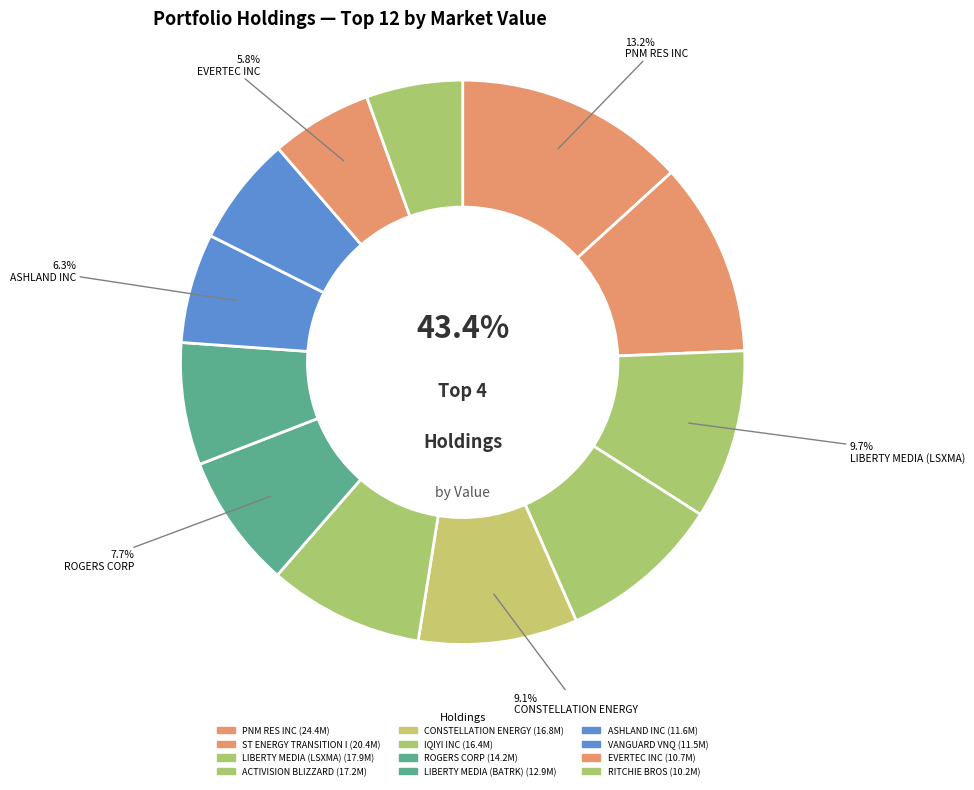

To the nearest percent, what portion does EVERTEC INC represent?

6%